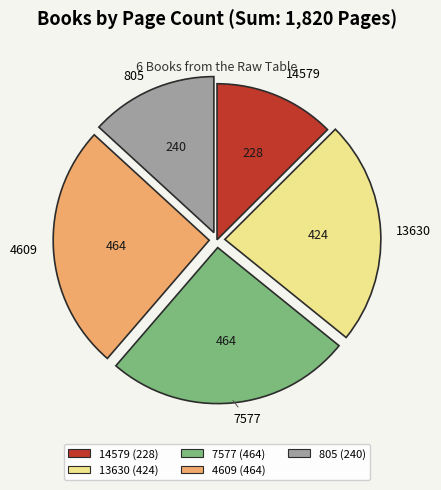

Is there a majority slice in this chart?

No